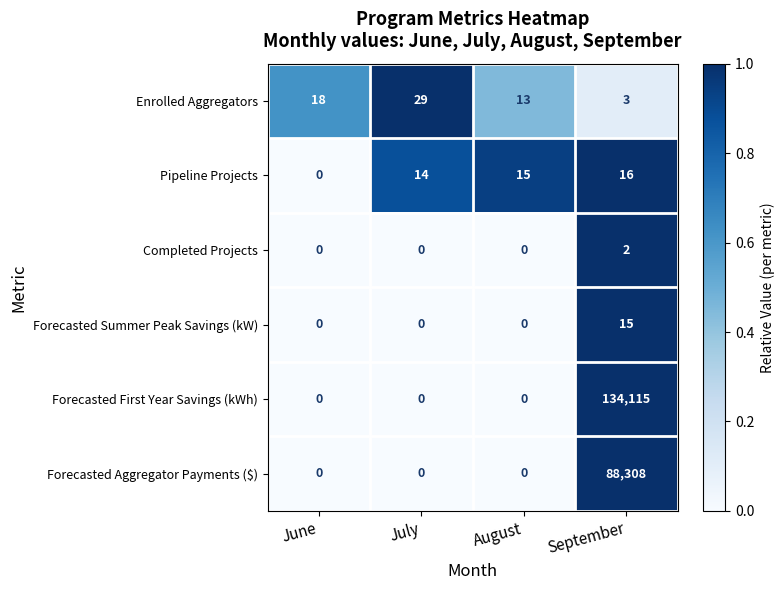

Count the number of categories in the chart.

4